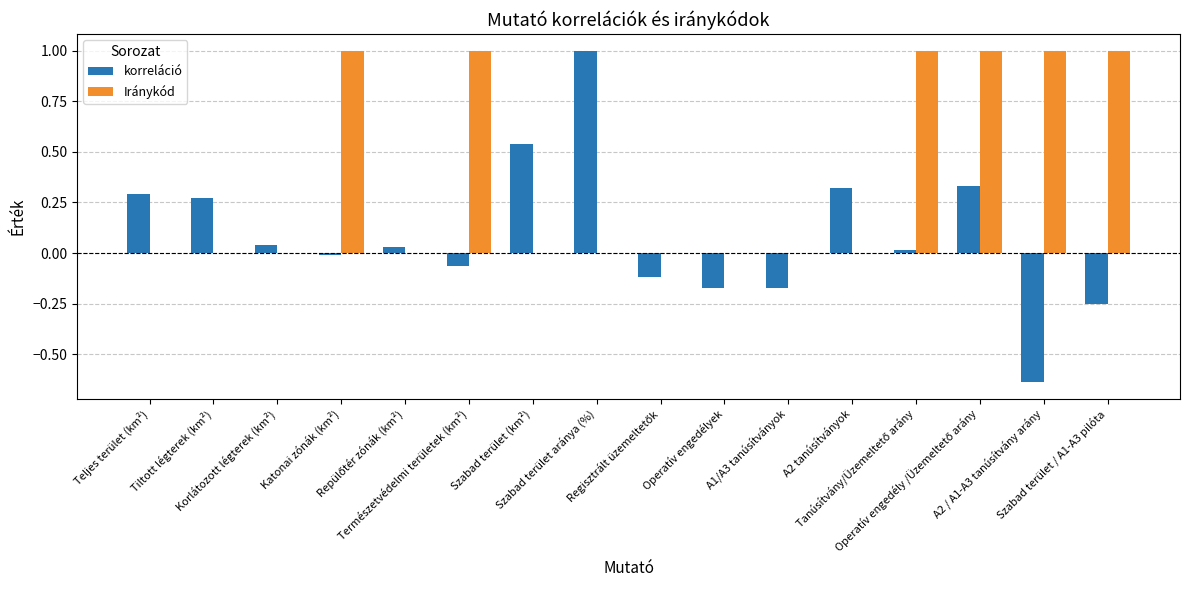

What is the difference between the Iránykód values at A2 / A1-A3 tanúsítvány arány and Szabad terület aránya (%)?

1.0